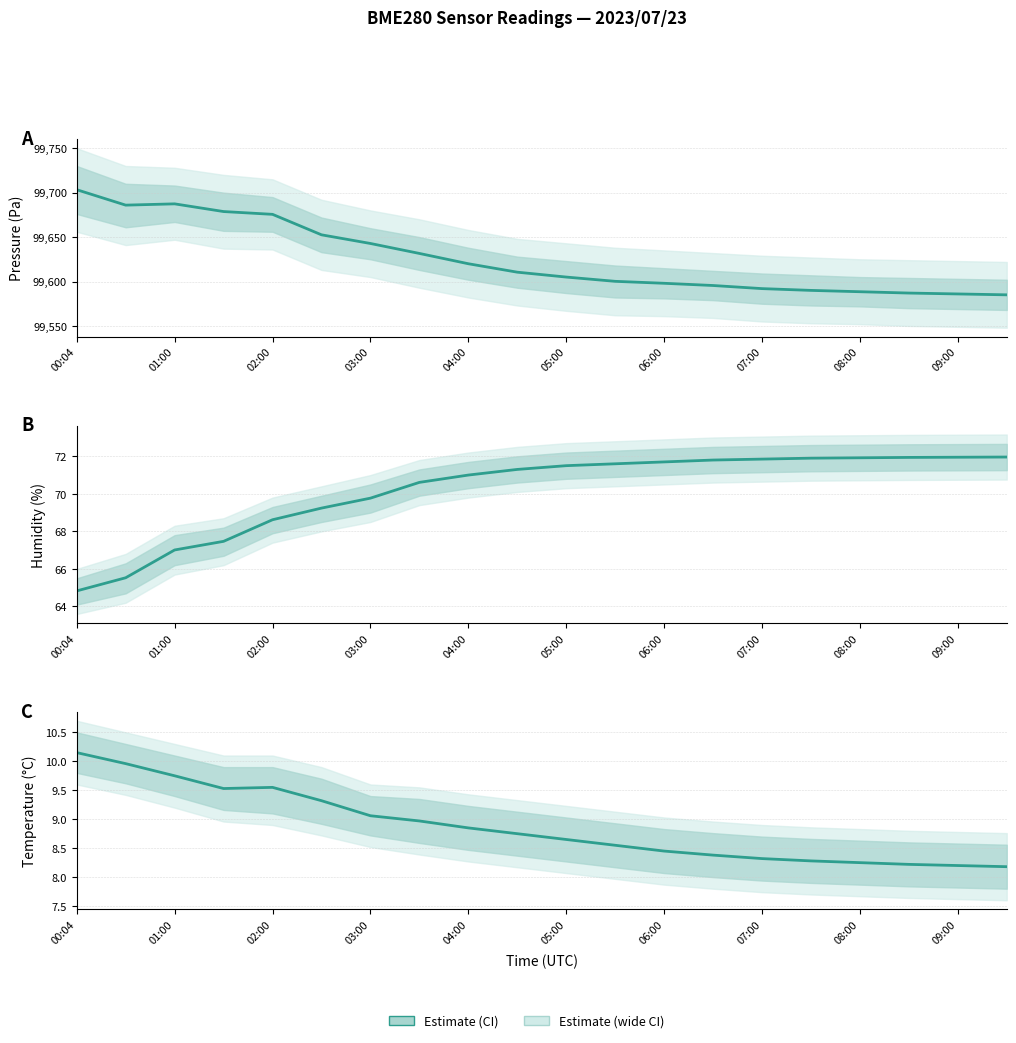

Does the chart display data point markers on the line(s)?

No